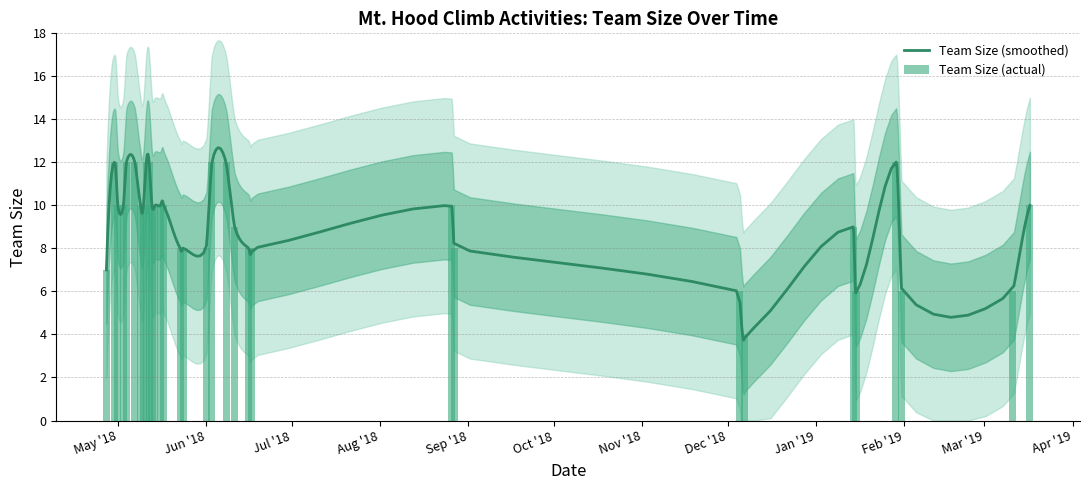

At which category does the chart reach its peak across all series?

2018-04-30